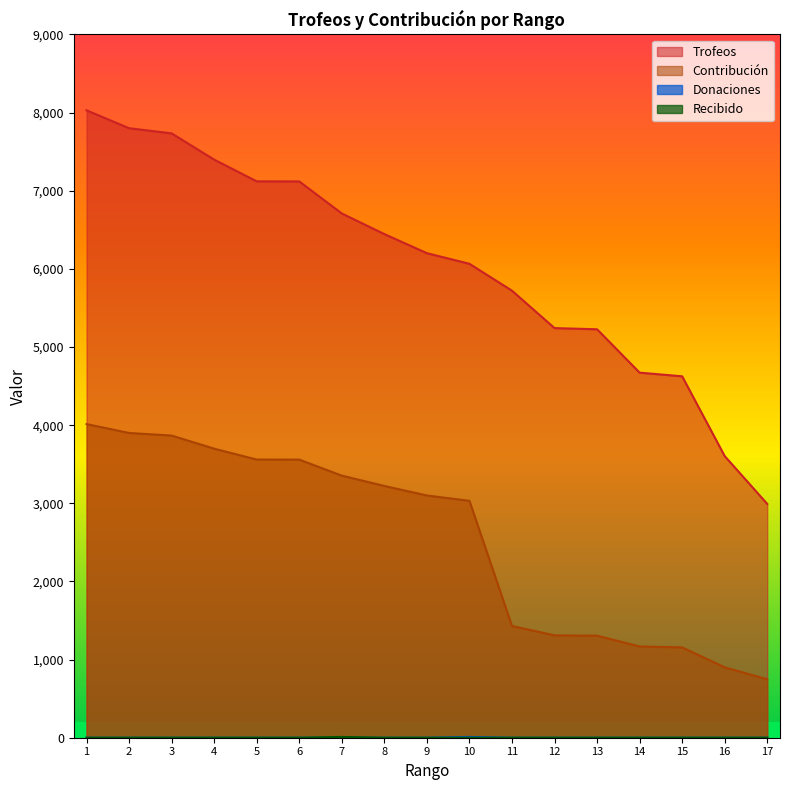

What are all the series names shown in the legend?

Trofeos, Contribución, Donaciones, Recibido